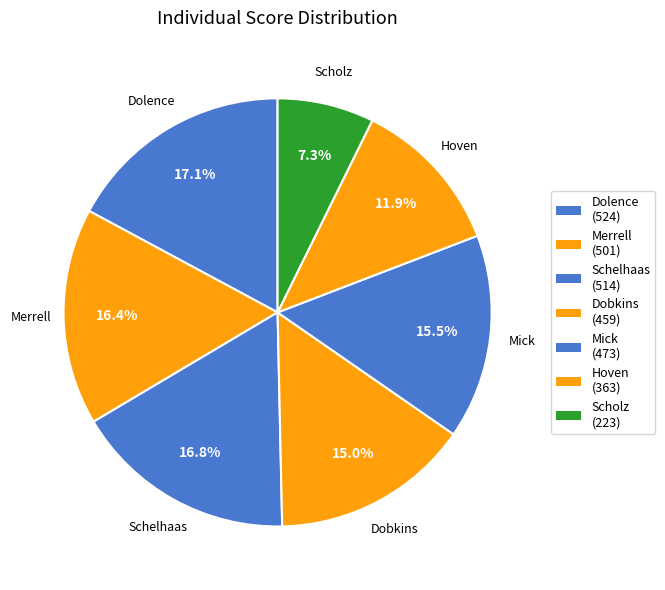

How many segments does this pie chart have?

7